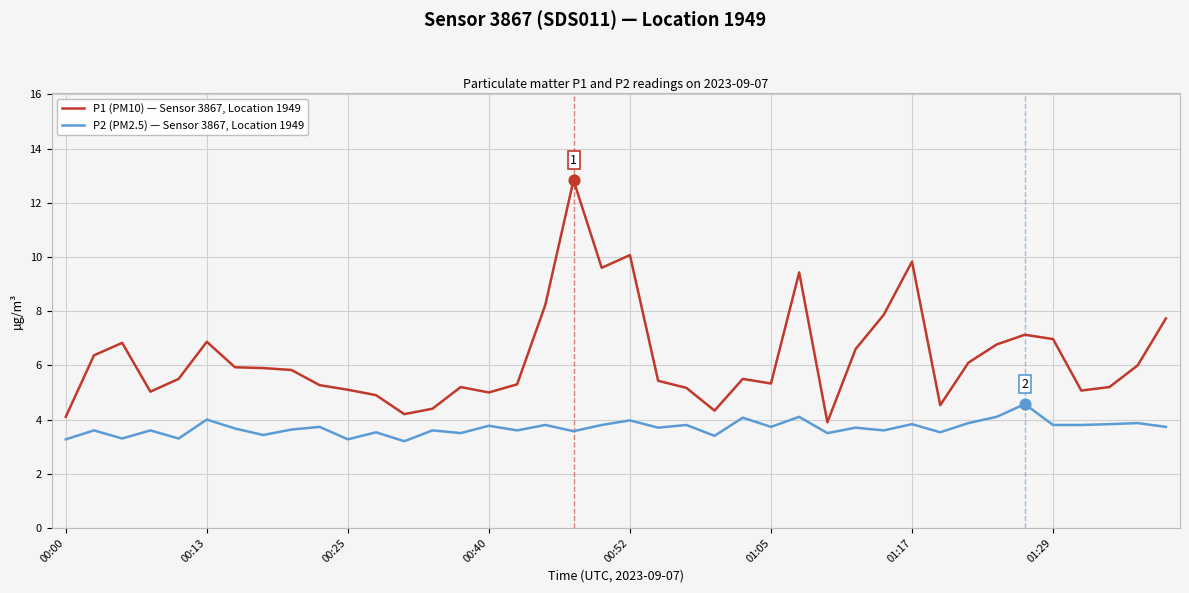

Which series has the largest total across all categories?

P1 (PM10) — Sensor 3867, Location 1949